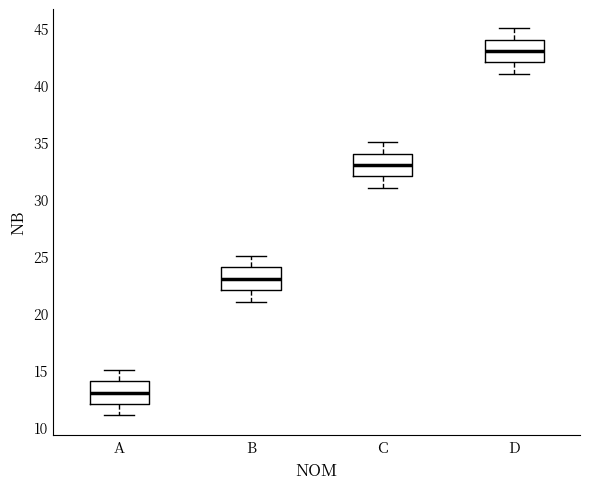

Reading left to right, read every box against the y-axis: the position of its median line, the range the box covers, and the ends of its whiskers. The values are not printed on the chart, so give them approximately, as read against the axis.

A: median 13, box 12 to 14, whiskers 11 to 15
B: median 23, box 22 to 24, whiskers 21 to 25
C: median 33, box 32 to 34, whiskers 31 to 35
D: median 43, box 42 to 44, whiskers 41 to 45